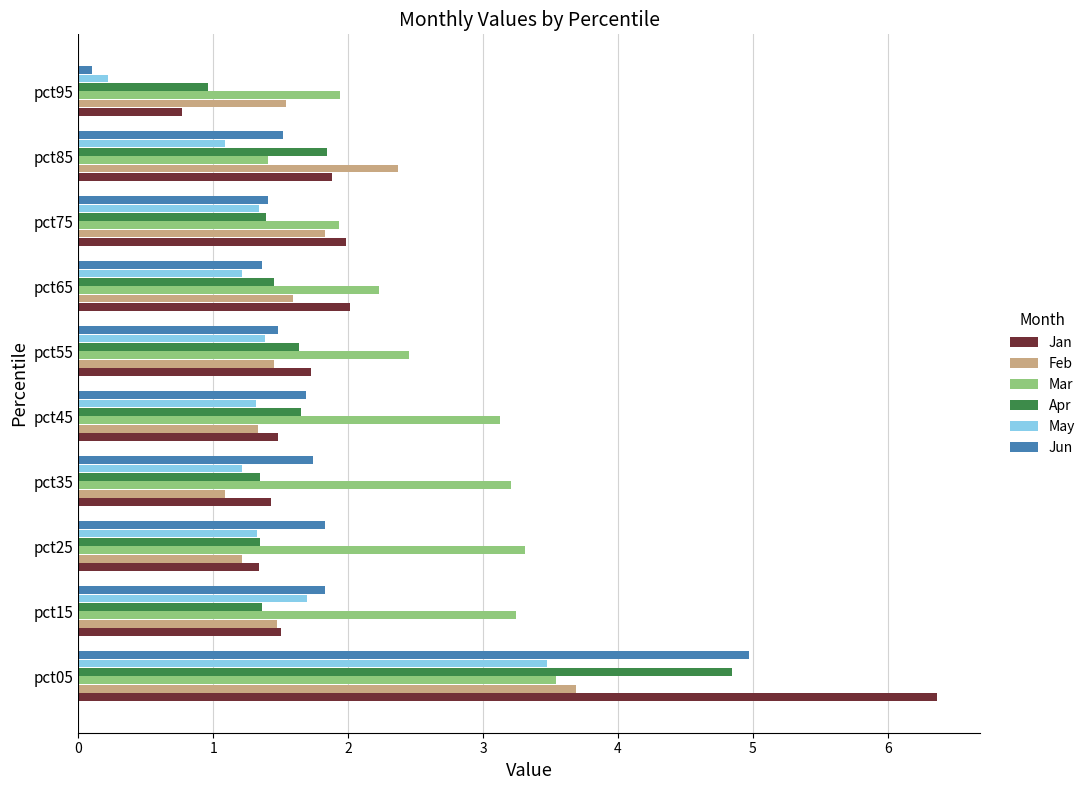

At how many categories does at least one series exceed 5?

1